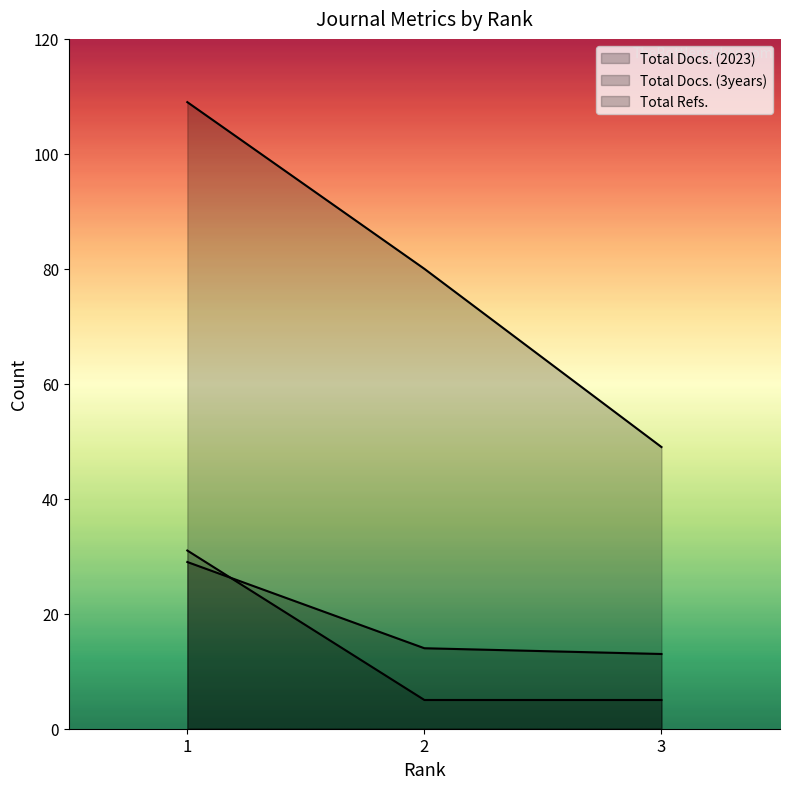

Between 1 and 3, which series saw the biggest shift?

Total Refs.